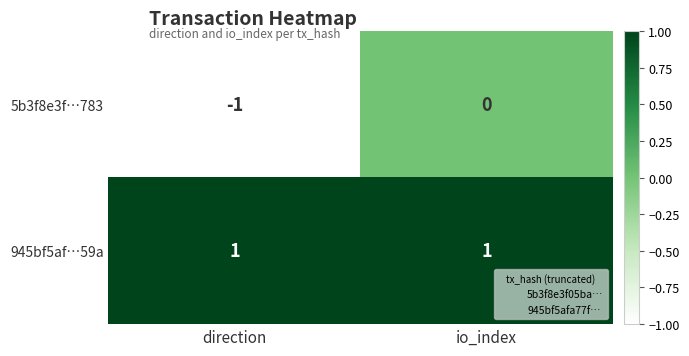

What is the difference between the highest and lowest values at io_index?

1